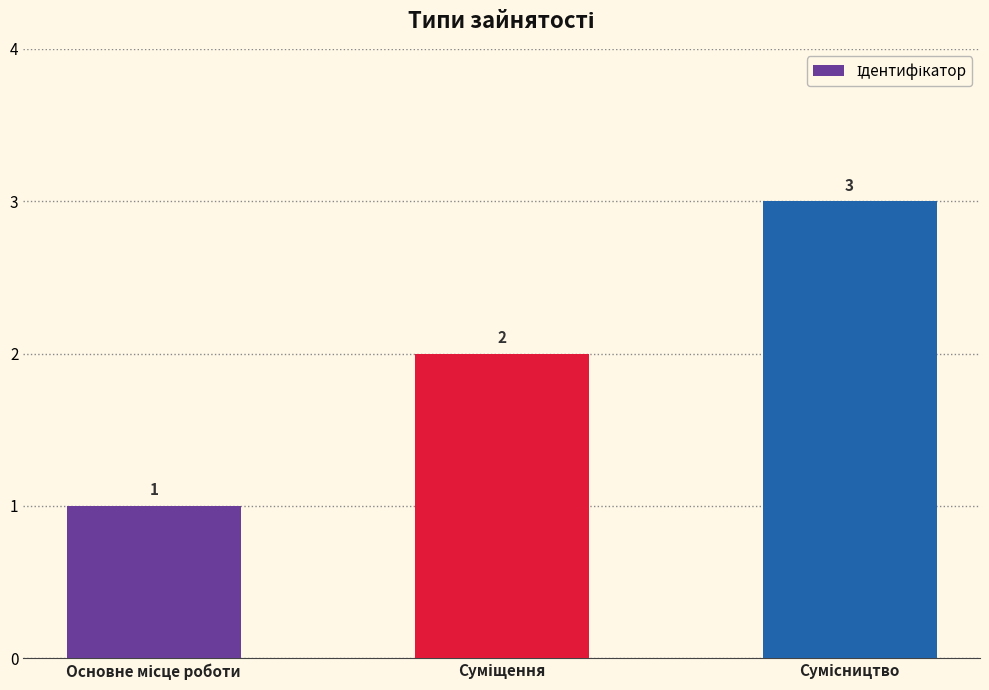

What is the sum of all values?

6